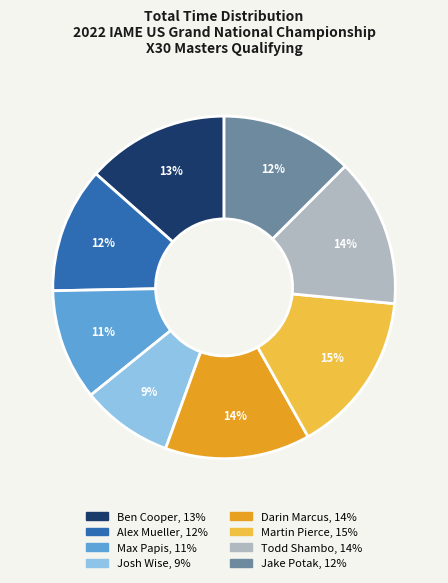

To the nearest percent, what percentage of the pie is Ben Cooper?

13%